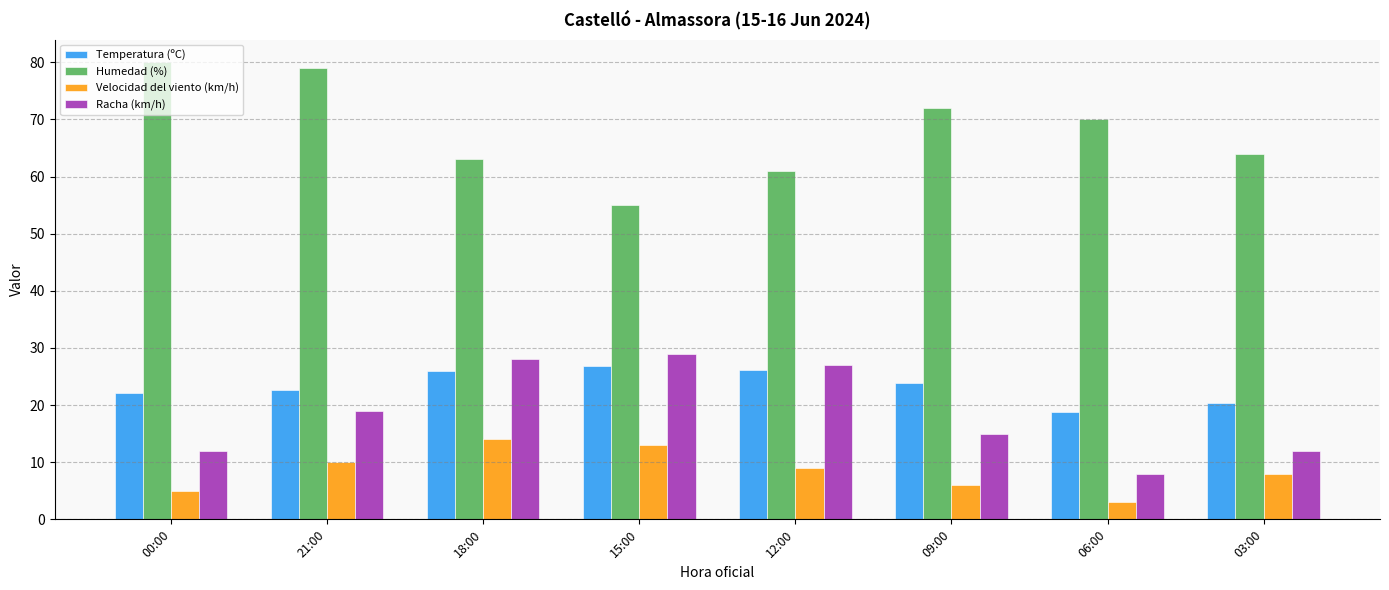

Which series has the widest spread of values?

Humedad (%)